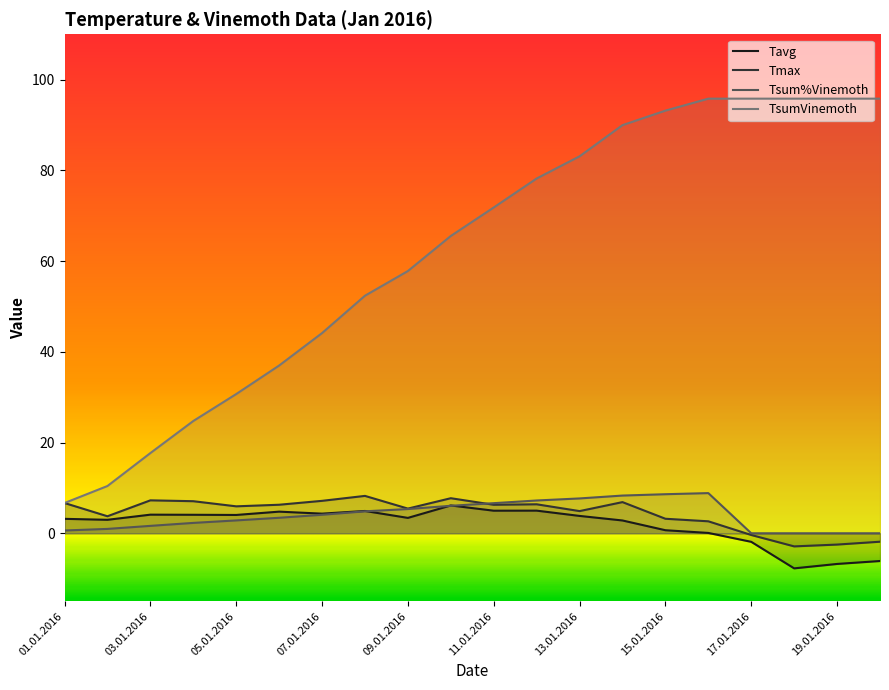

Rank the series by their maximum value, from lowest to highest.

Tavg, Tmax, Tsum%Vinemoth, TsumVinemoth